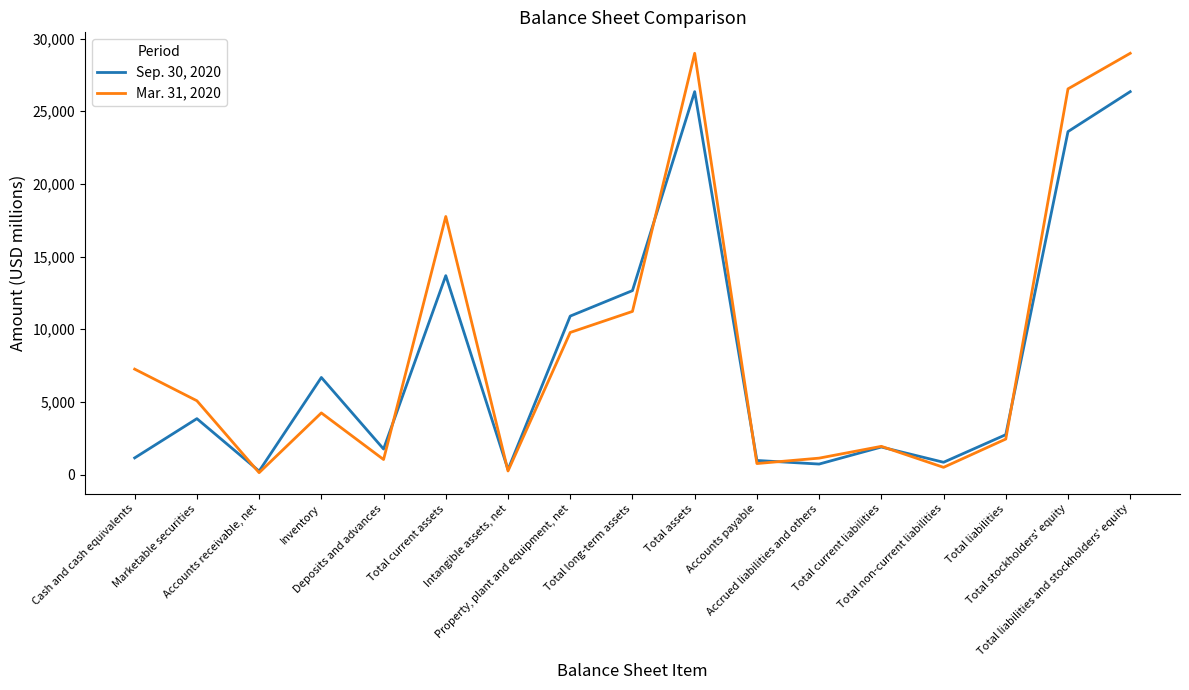

List the series in order of their overall mean, lowest first.

Sep. 30, 2020, Mar. 31, 2020